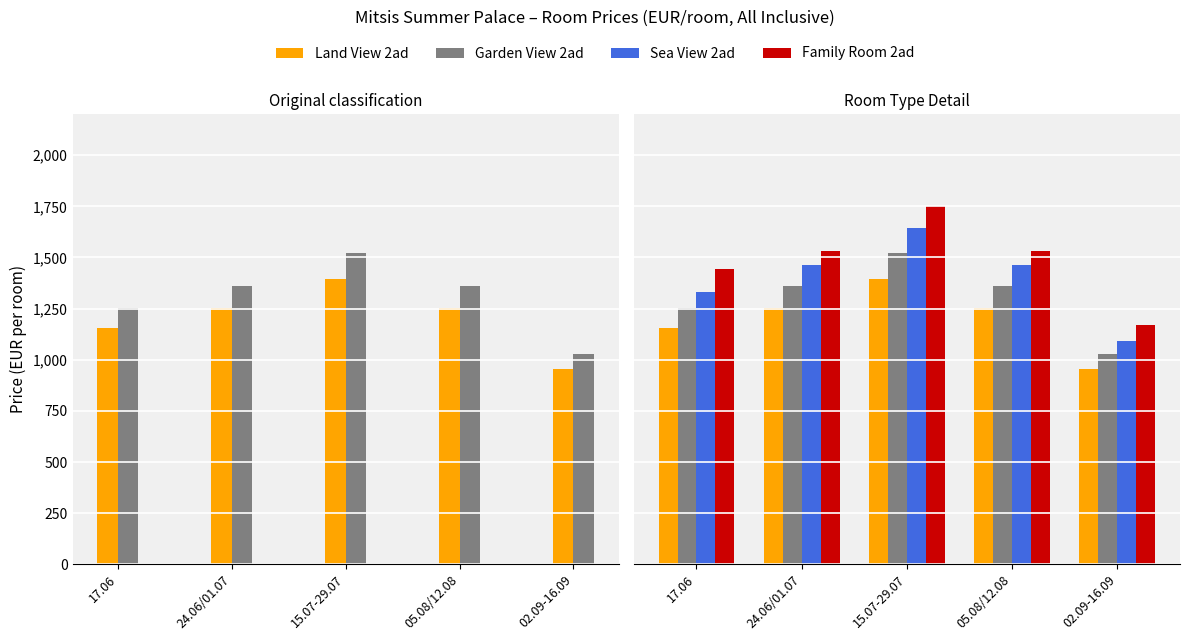

What is the sum of the Garden View 2ad values at 24.06/01.07 and 17.06?

2613